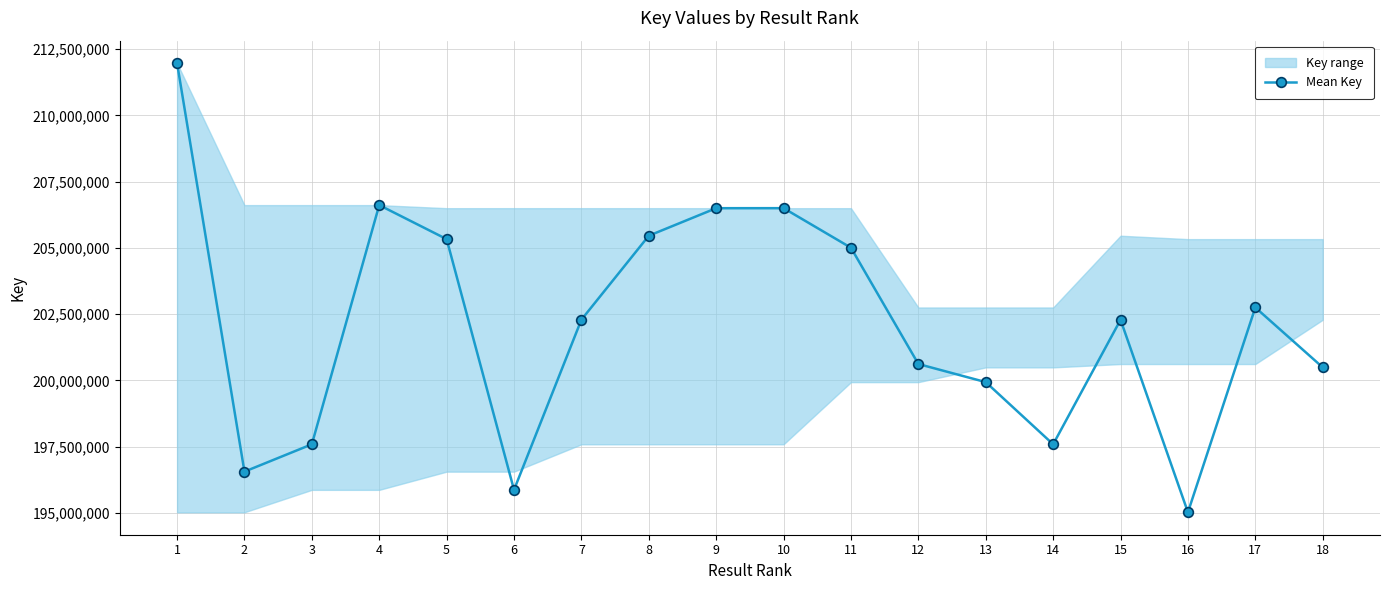

True or false: the data has more than 1 interior local peaks.

True